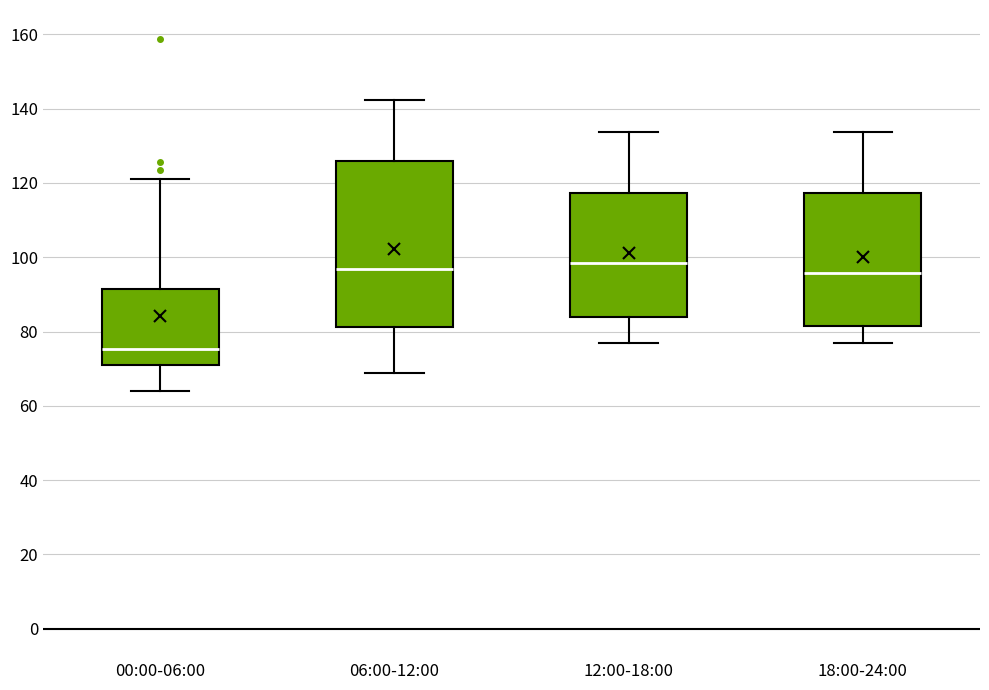

Comparing the boxes themselves (not the whiskers), which one is the tallest?

06:00-12:00